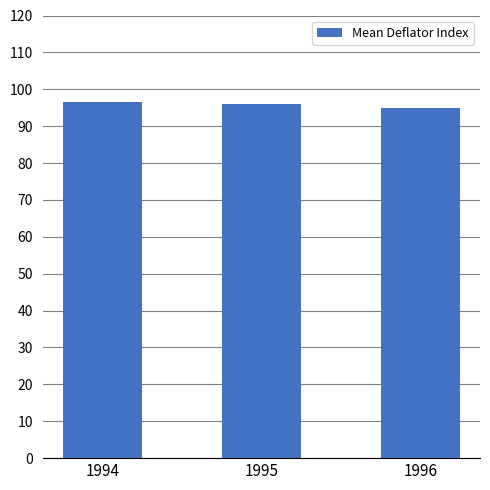

Count the number of values greater than 95.

2